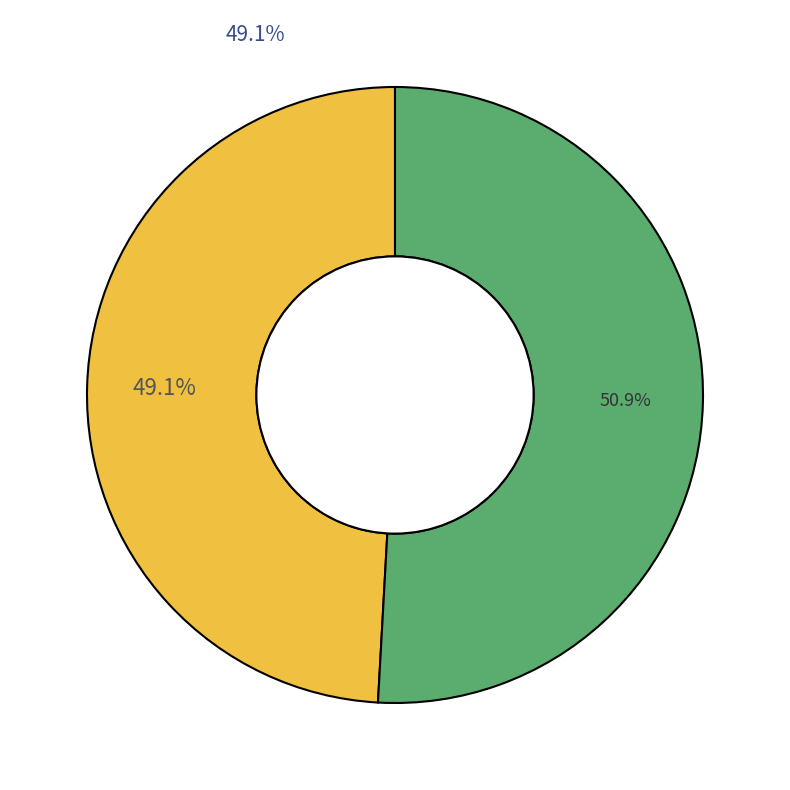

Do SELL and BUY together represent more than half of the pie?

Yes